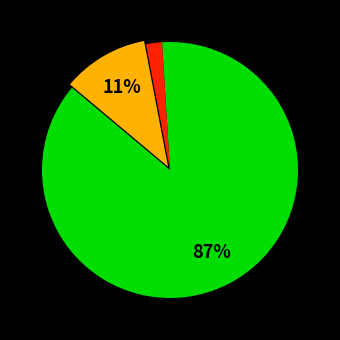

Does any single category account for the majority?

Yes